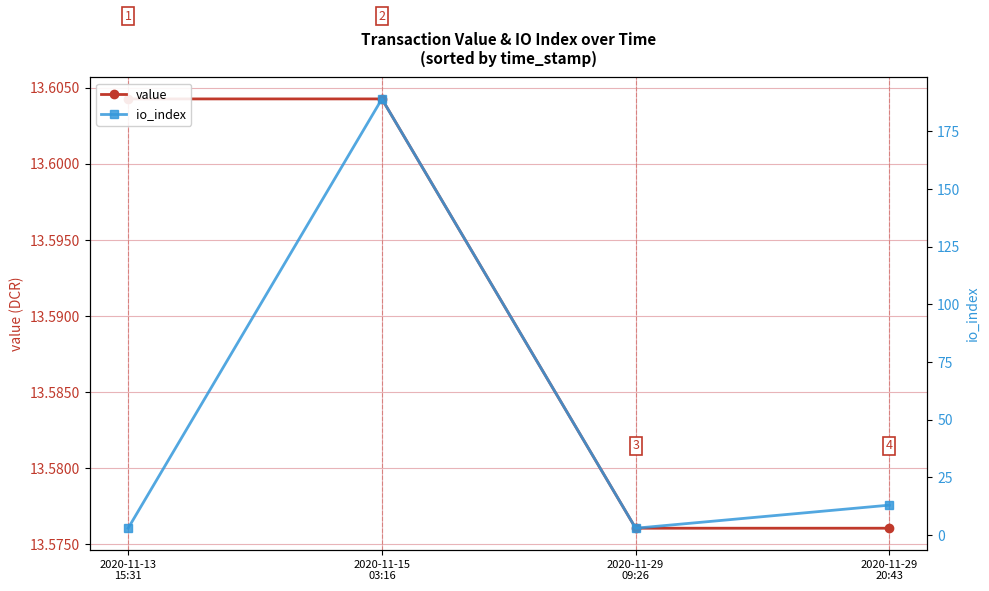

At which category is the sum across all series the highest?

2020-11-15
03:16